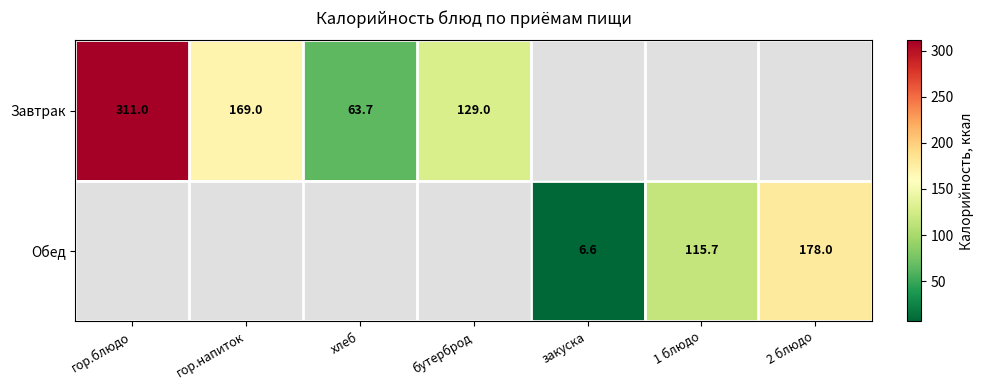

The Завтрак series shows 311.0 at гор.блюдо. True or false?

True